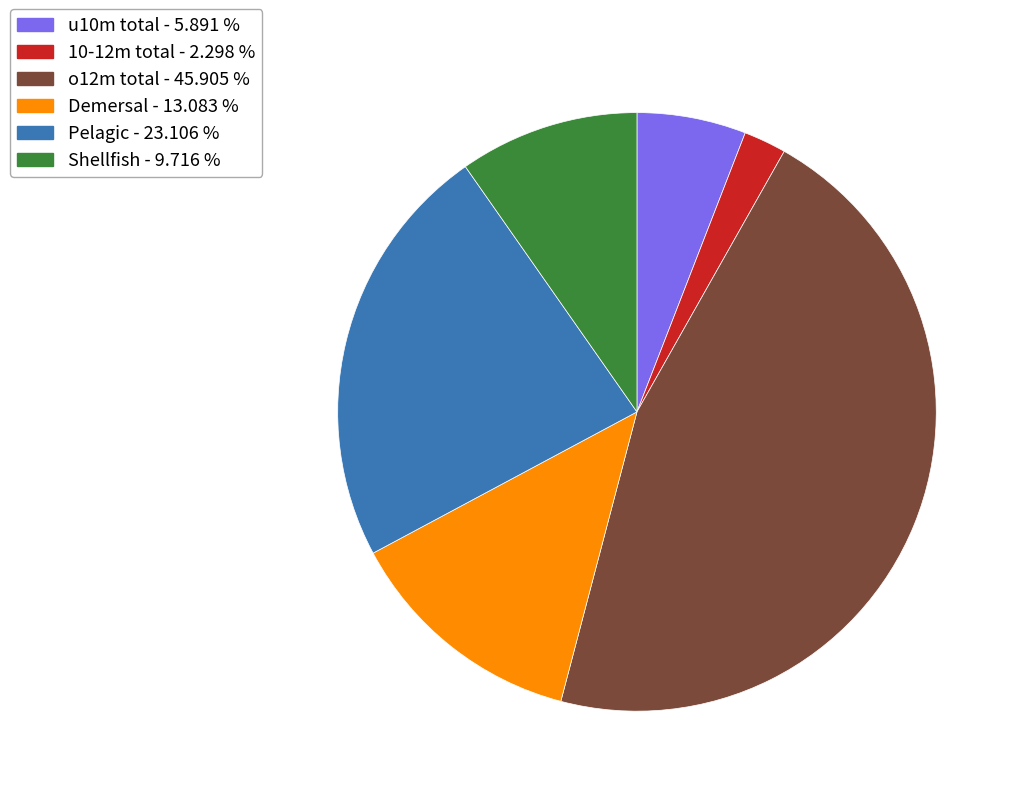

Does any single category account for the majority?

No